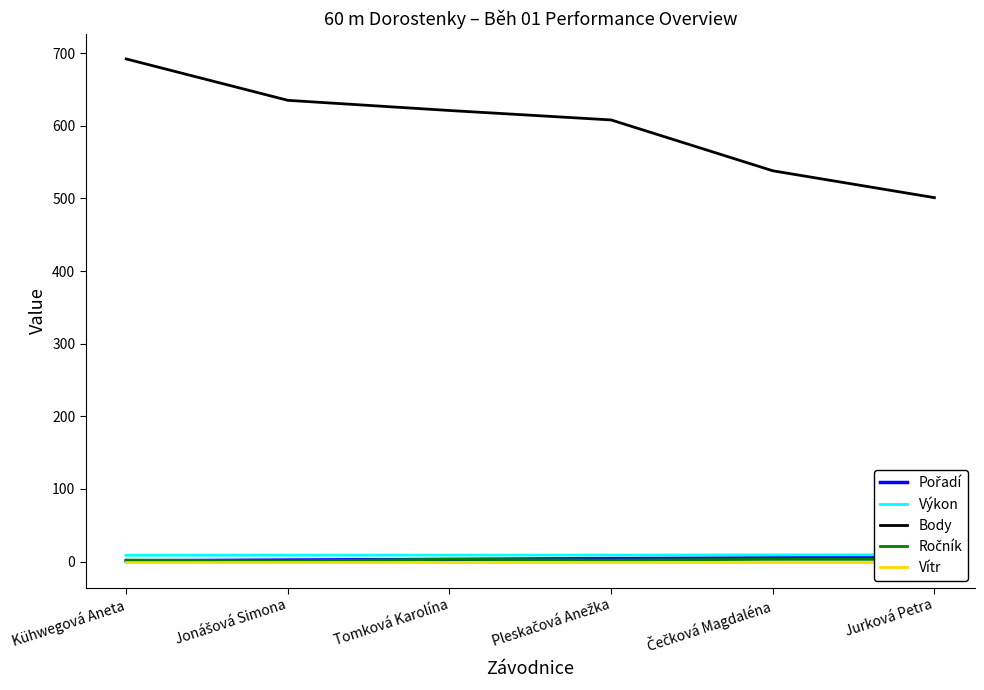

What is the spread (max minus min) of values at Kühwegová Aneta?

693.2